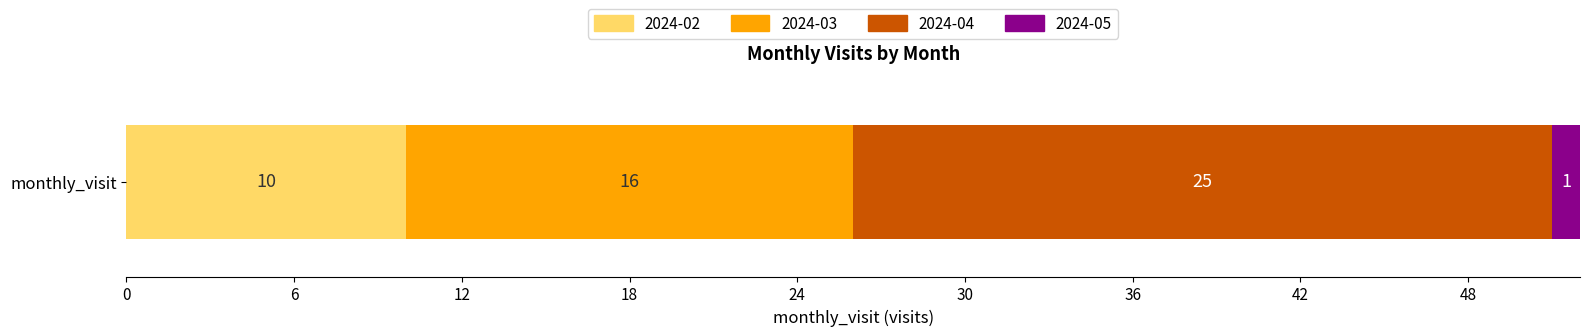

The value of 2024-02 at monthly_visit is 10. True or false?

True